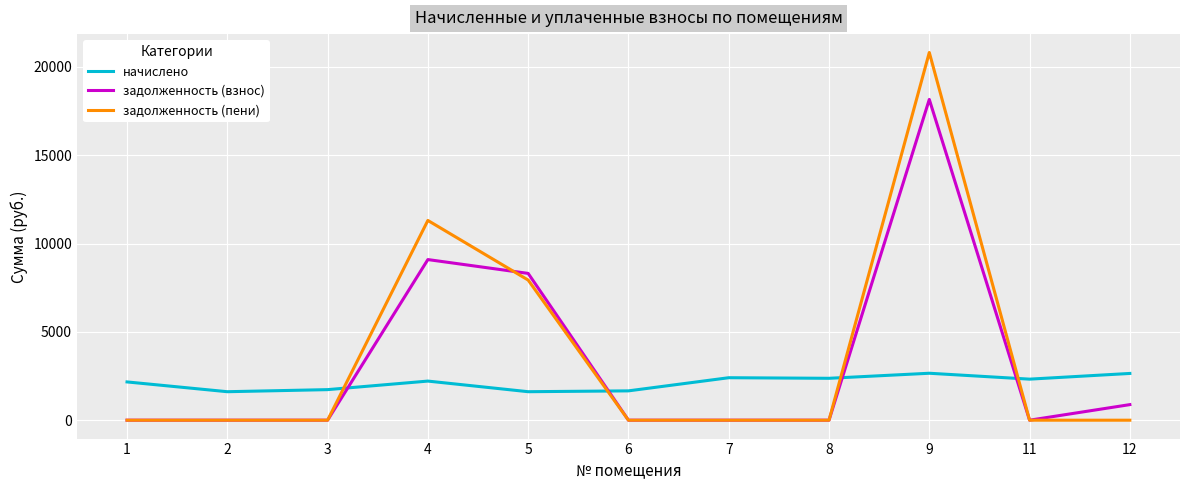

True or false: задолженность (взнос) has a value of 0.0 at 1.

True